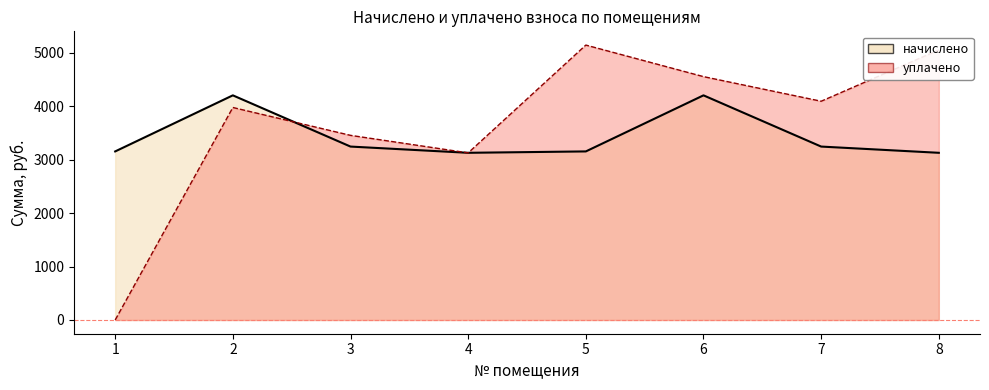

Between 1 and 7, which is larger?

7